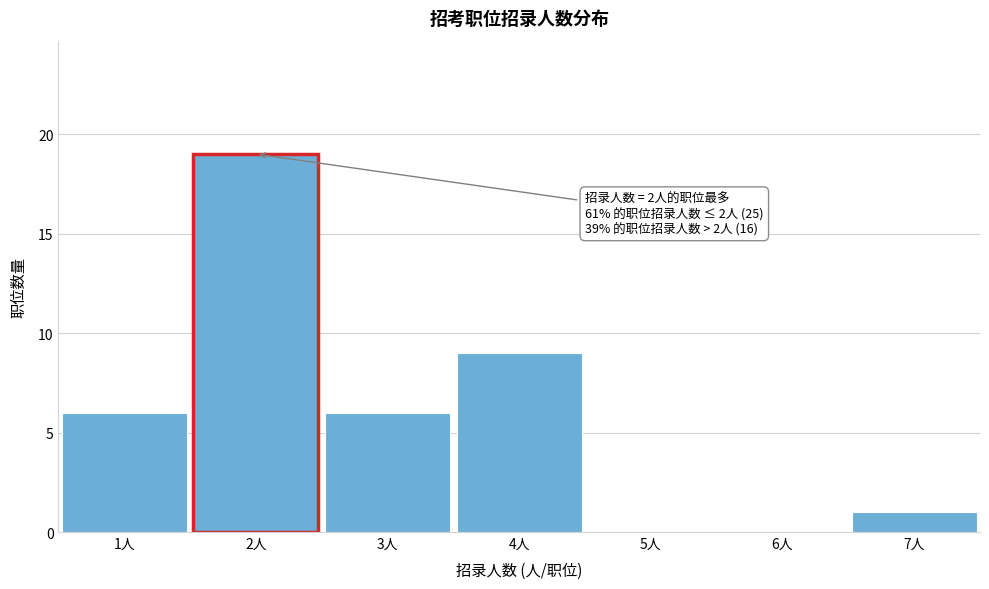

Which range on the x-axis has the tallest bar?

1.5 to 2.5